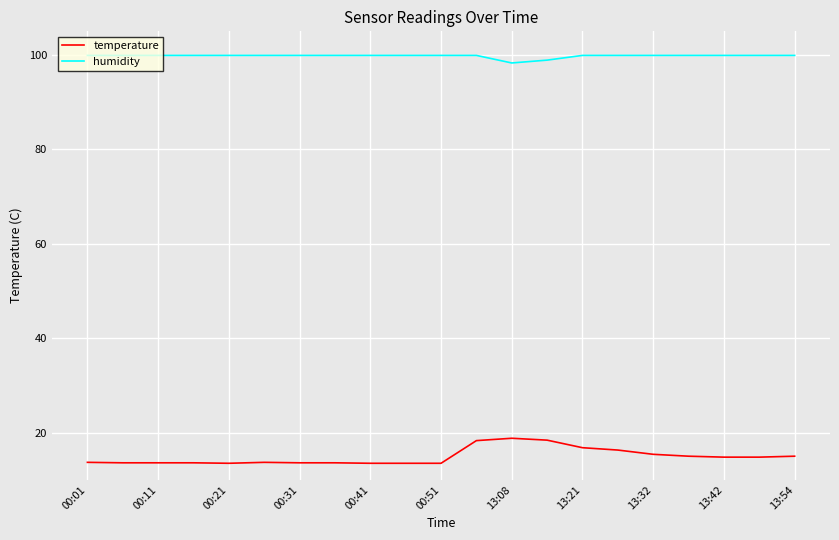

Rank the series by their average value, from highest to lowest.

humidity, temperature